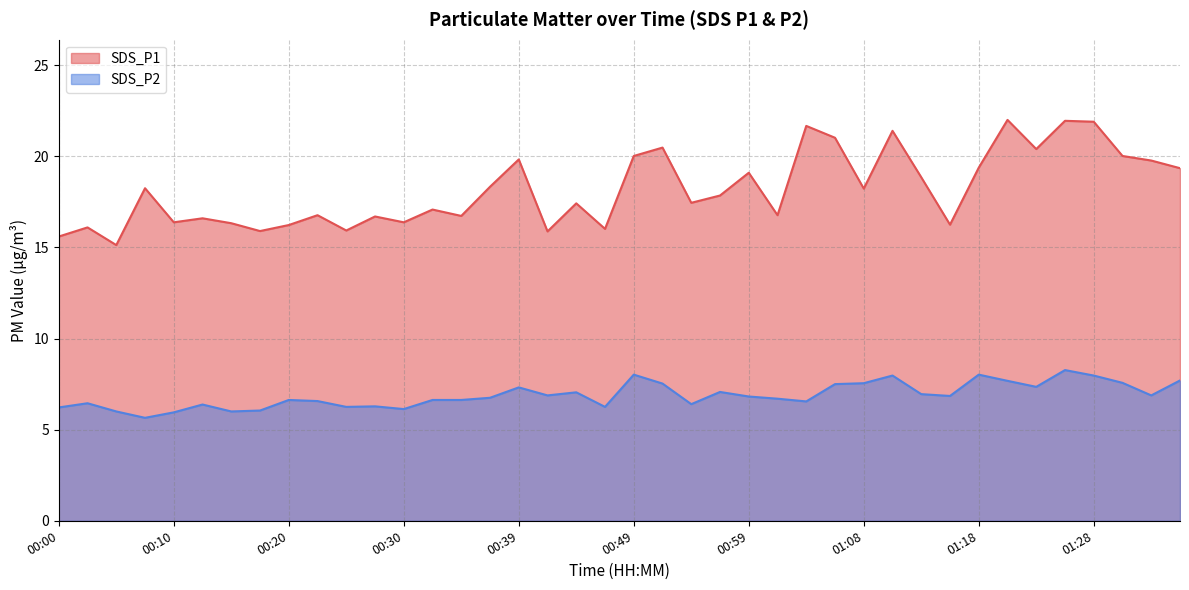

Between 00:51 and 00:54, which series saw the biggest shift?

SDS_P1